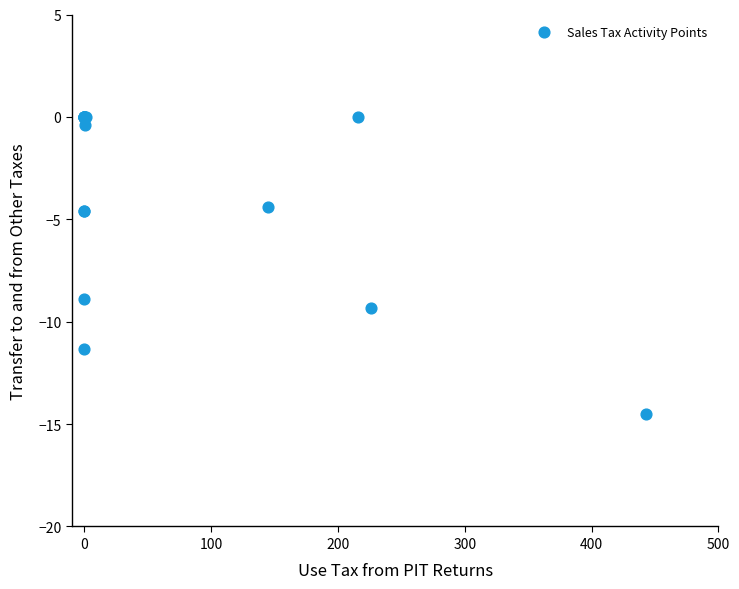

What Y value in the scatter plot is closest to -7?

-8.9